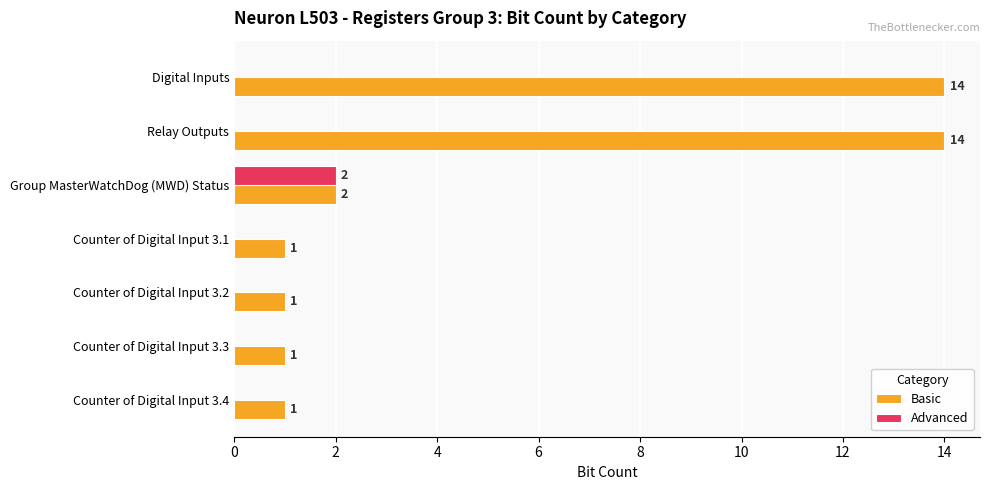

Which category has the highest value in the Advanced series?

Group MasterWatchDog (MWD) Status